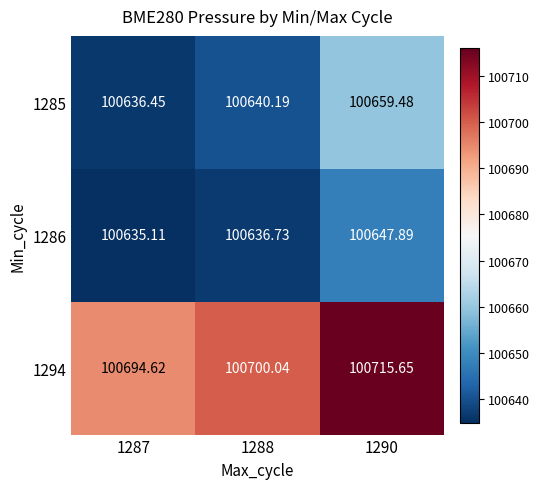

Is the value of 1286 at 1287 greater than the value of 1294 at 1287?

No